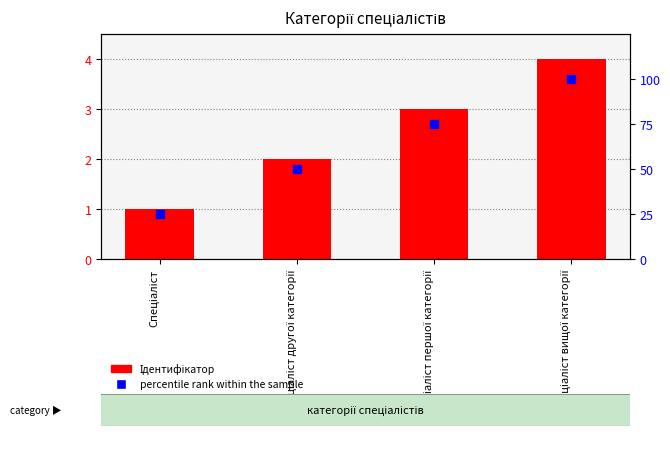

At which category is the sum across all series the highest?

Спеціаліст вищої категорії